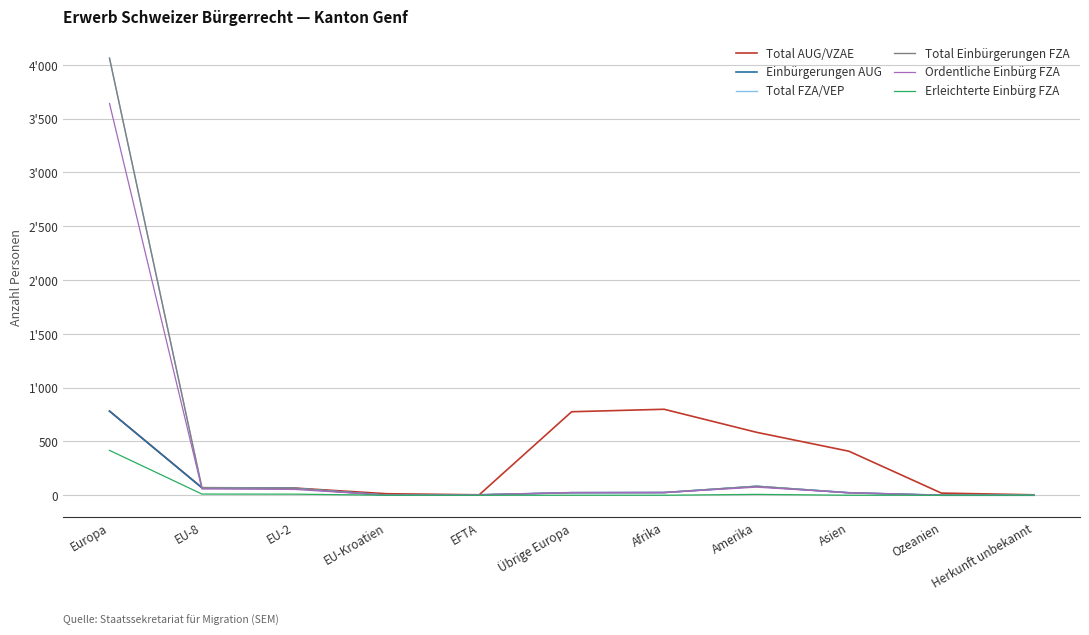

What are all the series names shown in the legend?

Total AUG/VZAE, Einbürgerungen AUG, Total FZA/VEP, Total Einbürgerungen FZA, Ordentliche Einbürg FZA, Erleichterte Einbürg FZA